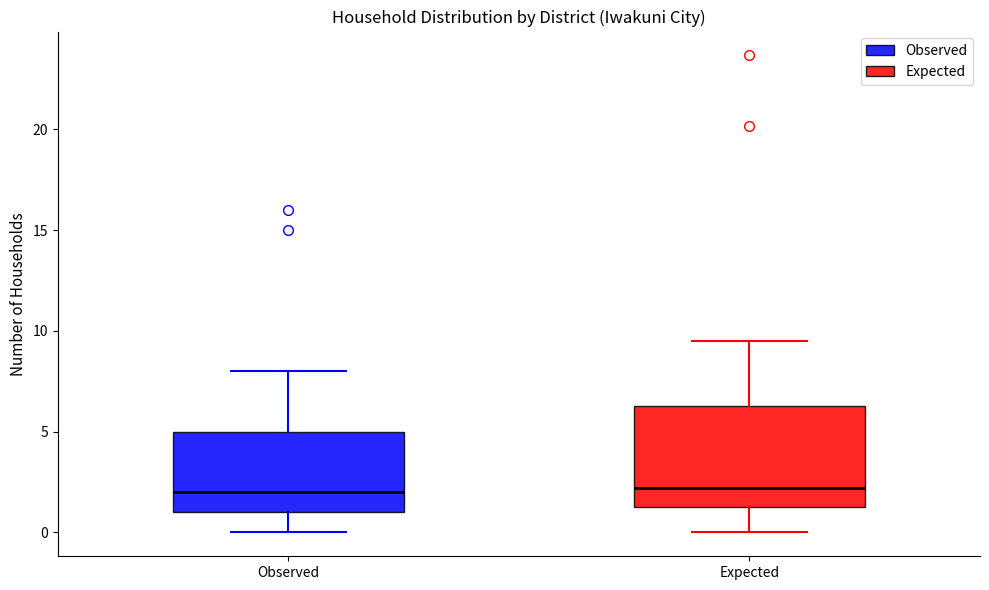

Reading left to right, read every box against the y-axis: the position of its median line, the range the box covers, and the ends of its whiskers. The values are not printed on the chart, so give them approximately, as read against the axis.

Observed: median 2.0, box 1.0 to 5.0, whiskers 0.0 to 8.0
Expected: median 2.0, box 1.0 to 6.5, whiskers 0.0 to 9.5